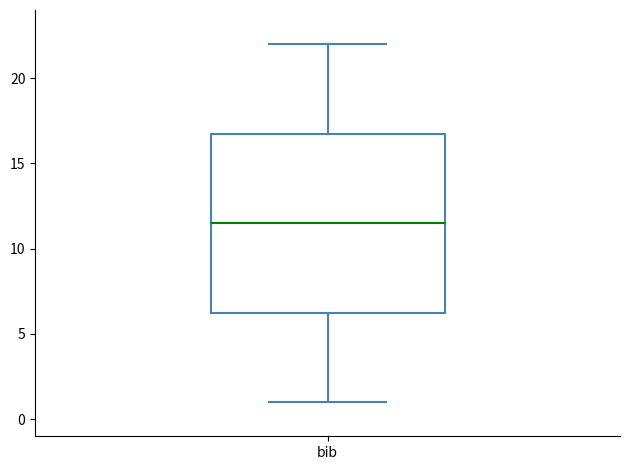

Transcribe this box plot: give where the median line is, the range the box spans, and where the two whiskers end, as read against the y-axis. The values are not printed on the chart, so give them approximately, as read against the axis.

median 11.5, box 6.5 to 17.0, whiskers 1.0 to 22.0